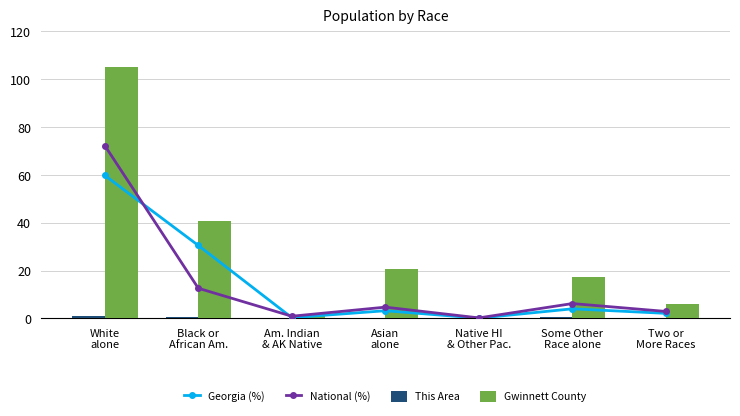

At which category is the sum across all series the highest?

White
alone